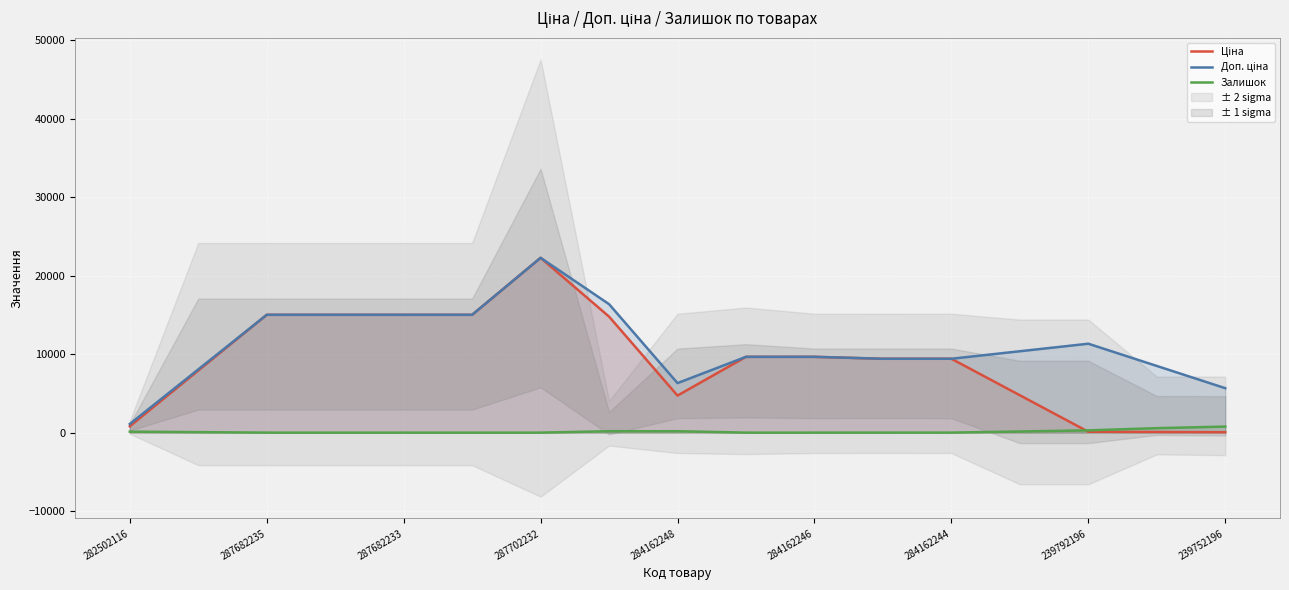

How many lines are shown in the chart?

3